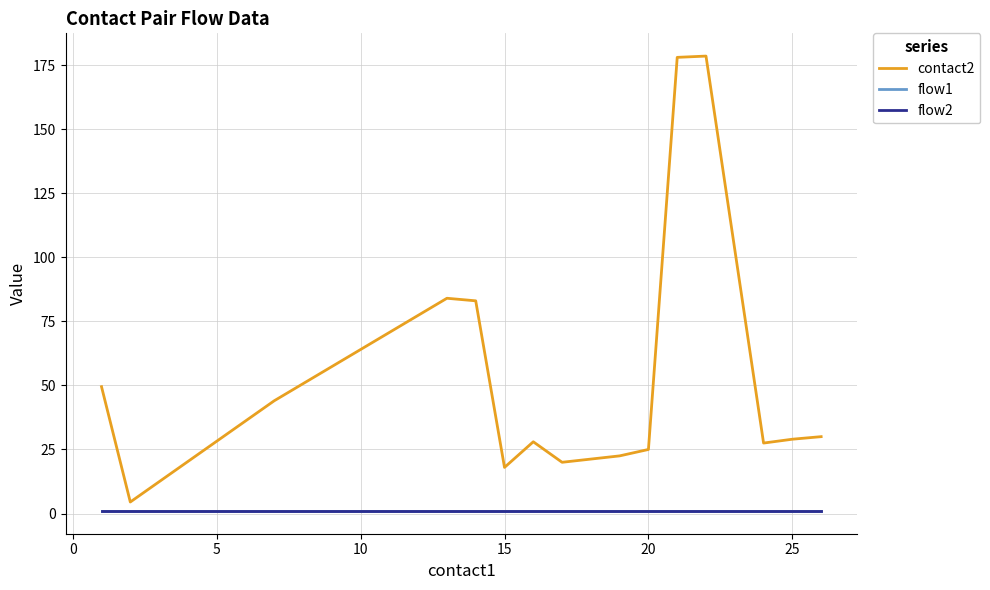

What is the minimum value shown in the chart?

1.0